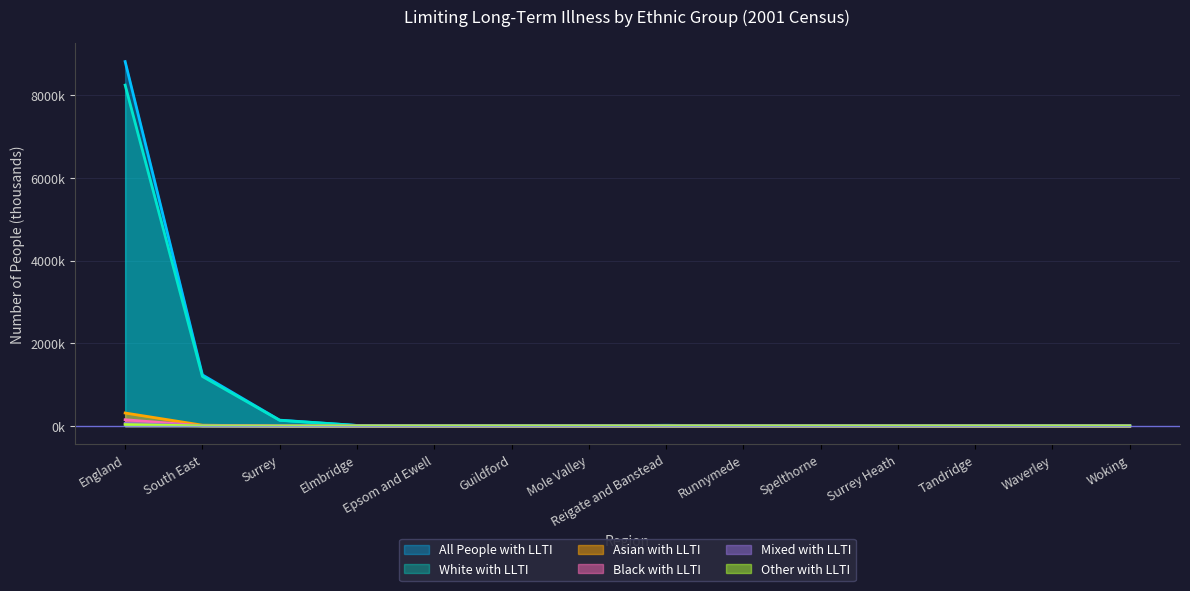

Does the chart display data point markers on the line(s)?

No